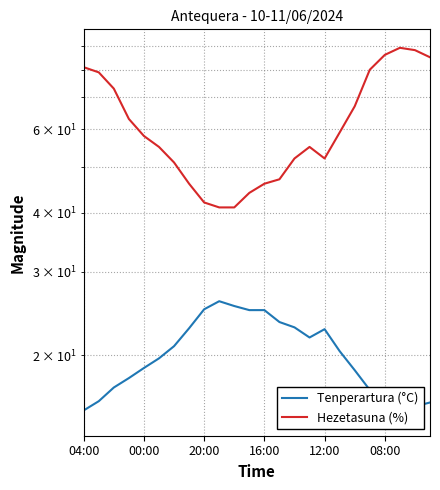

What value does the Tenperartura (°C) series have at 20:00?

25.0